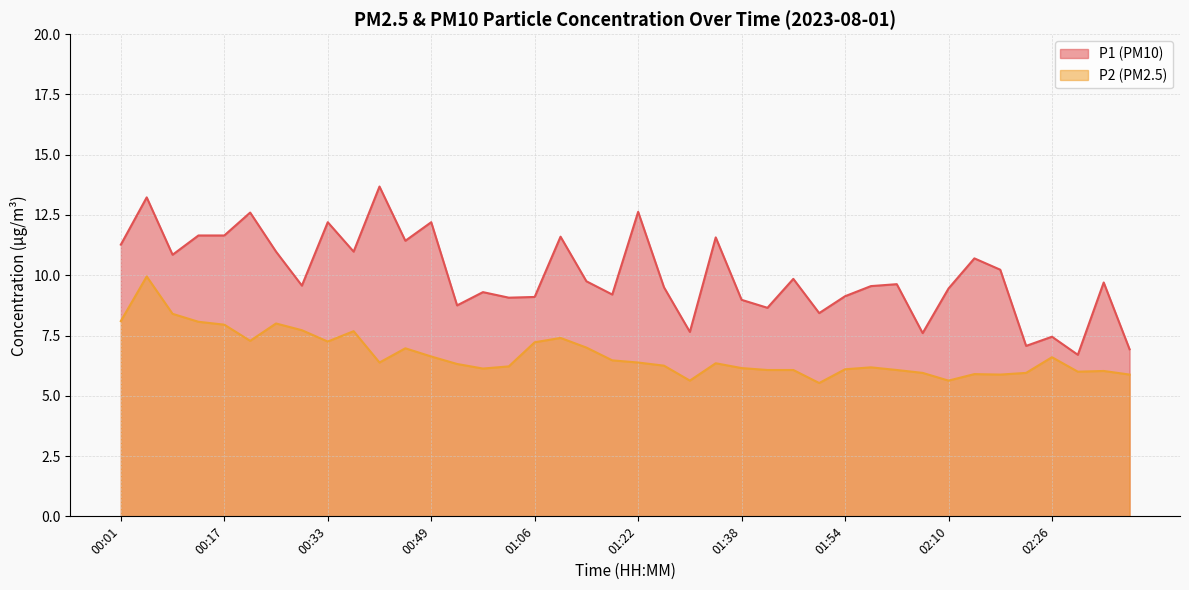

At which category does P2 reach its first local peak?

00:05